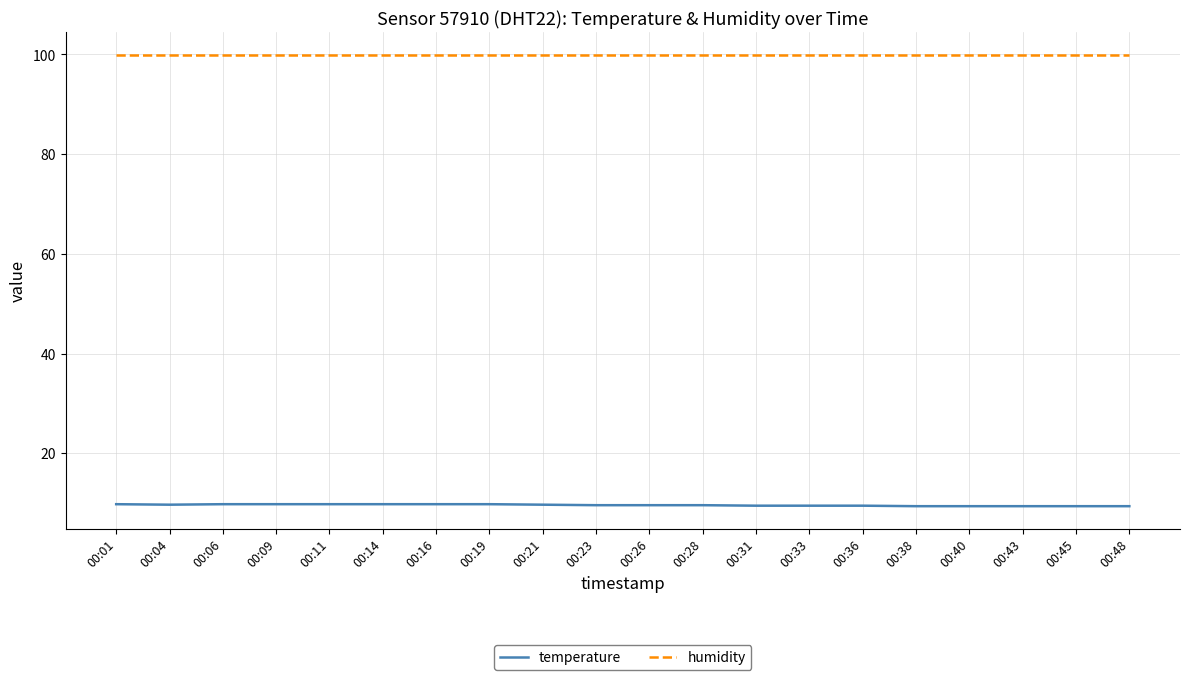

What is the greatest value displayed?

99.9